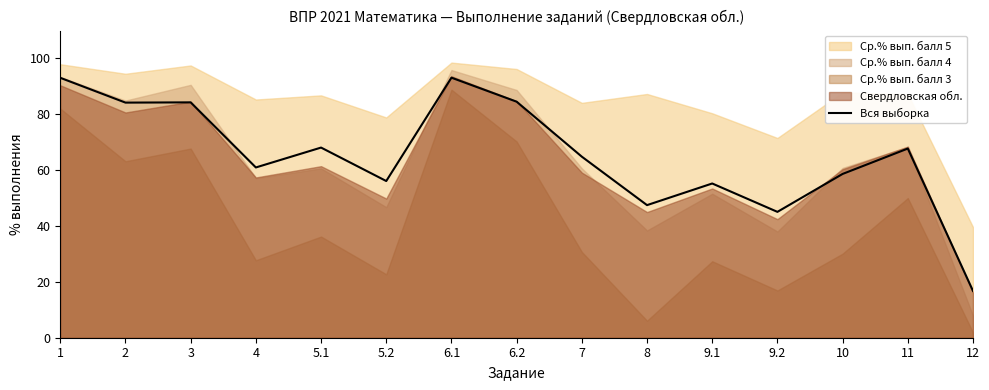

The value at 10 is 99.3. True or false?

False